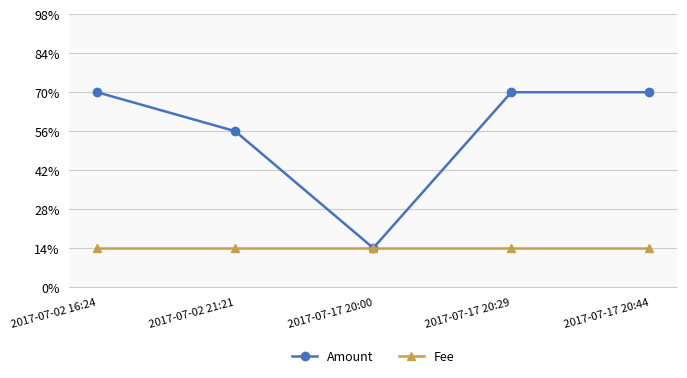

List the labels in order of Fee value, smallest first.

2017-07-02 16:24, 2017-07-02 21:21, 2017-07-17 20:00, 2017-07-17 20:29, 2017-07-17 20:44